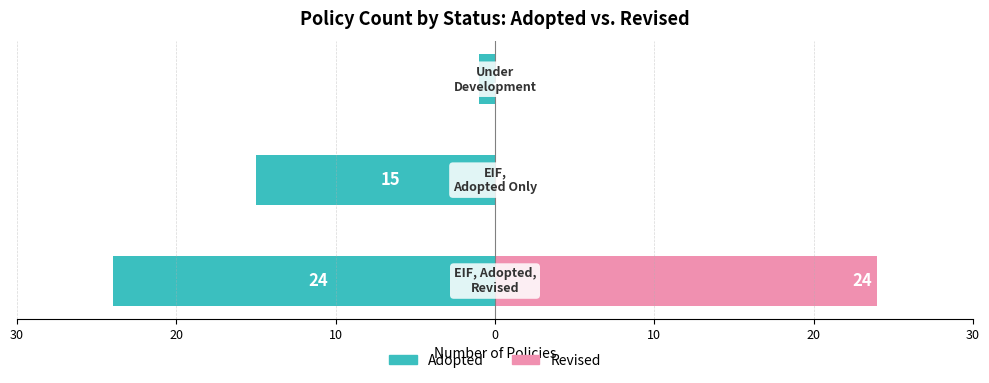

How many bars are there in each group?

2